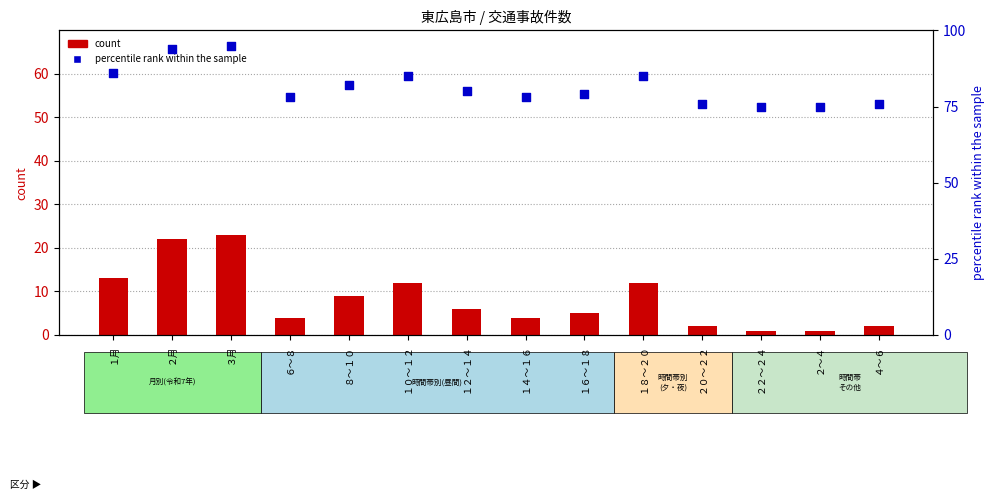

Which series has the widest spread of Y values?

count